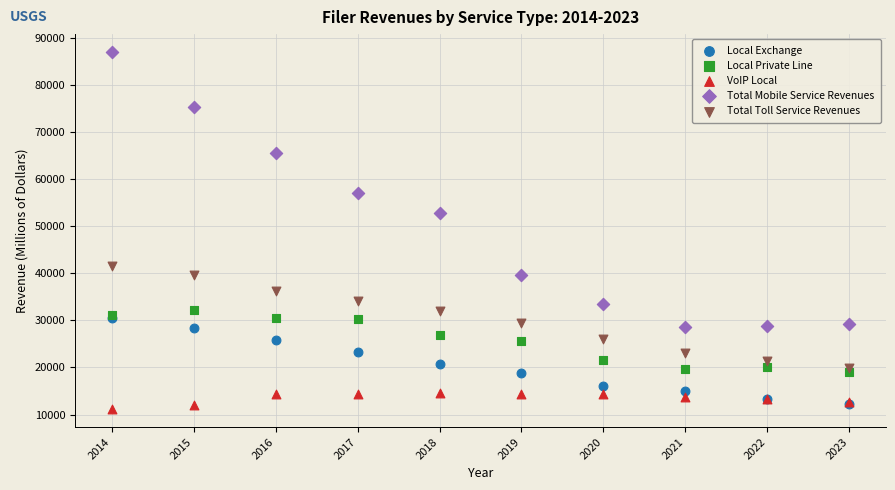

Across all series, what Y value is closest to 49066?

52890